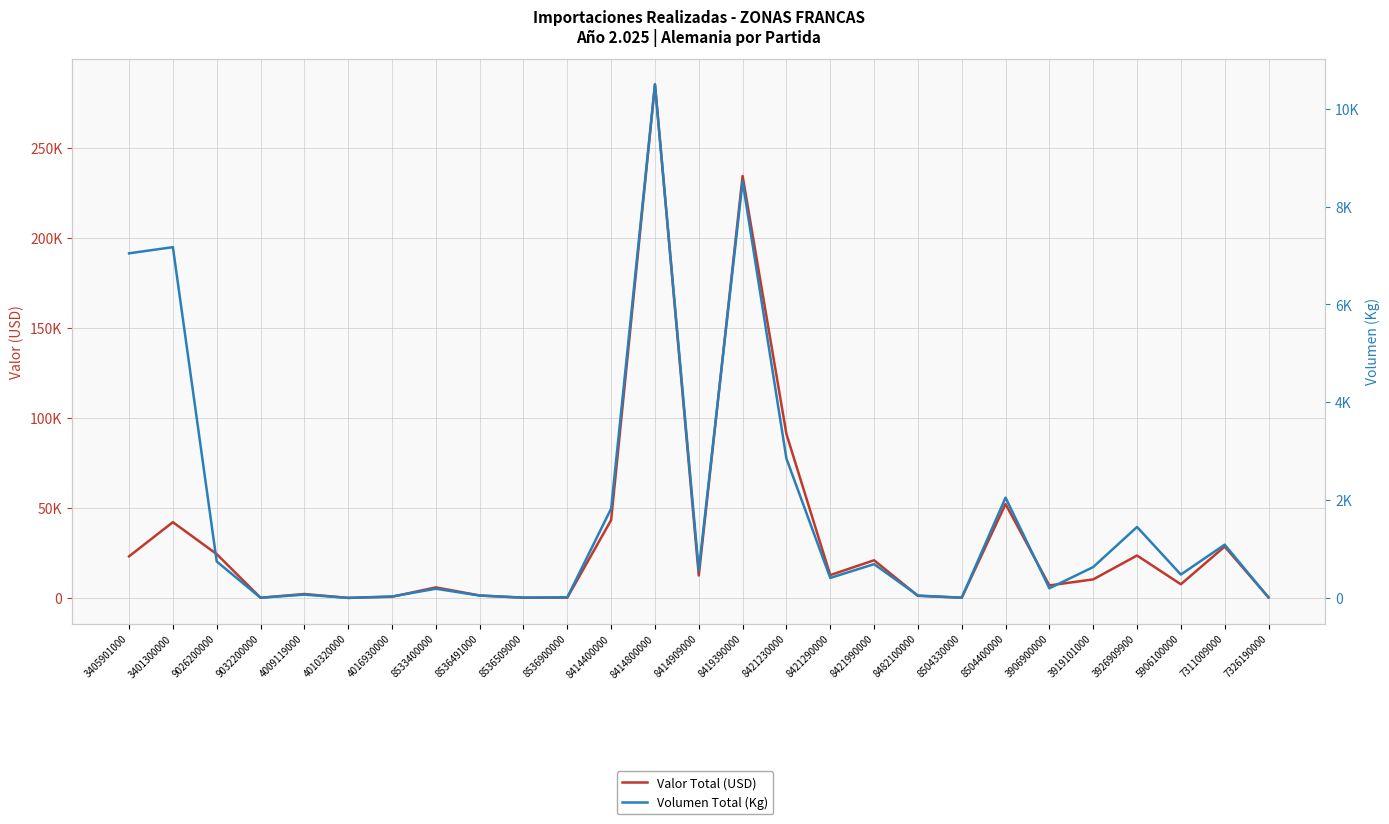

How many interior local valleys does the Valor Total (USD) series have?

8